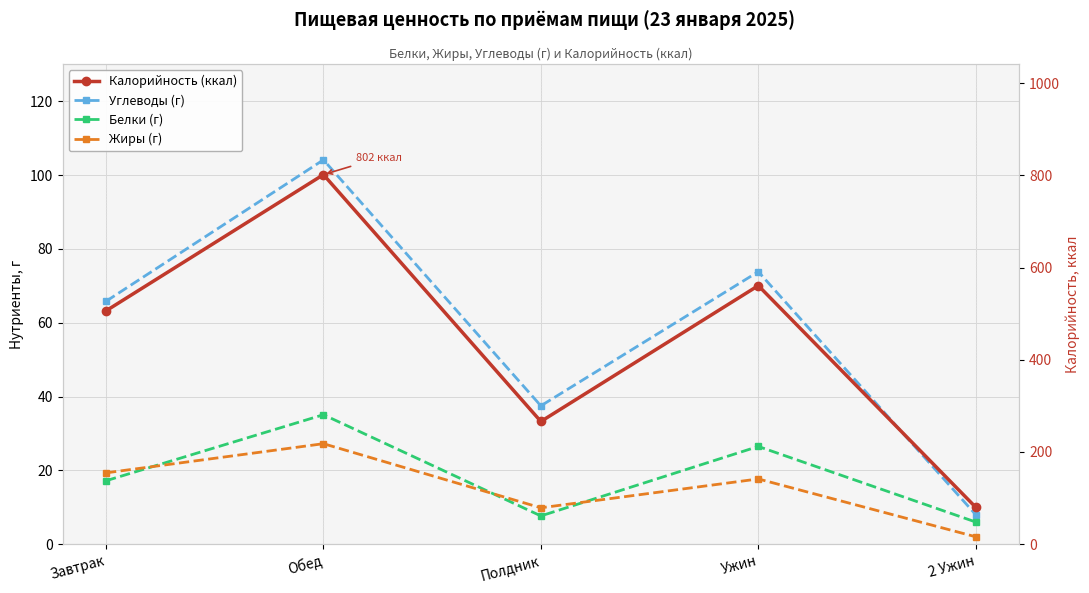

At which label does Калорийность (ккал) reach its peak?

Обед